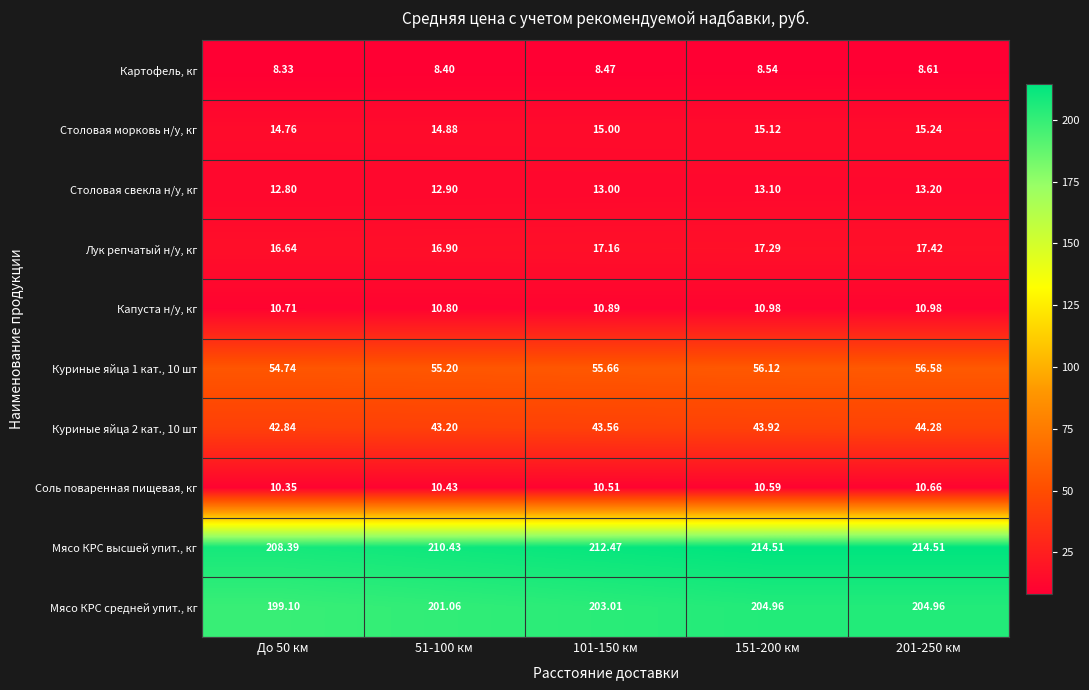

Which series has the largest total across all categories?

Мясо КРС высшей упит., кг